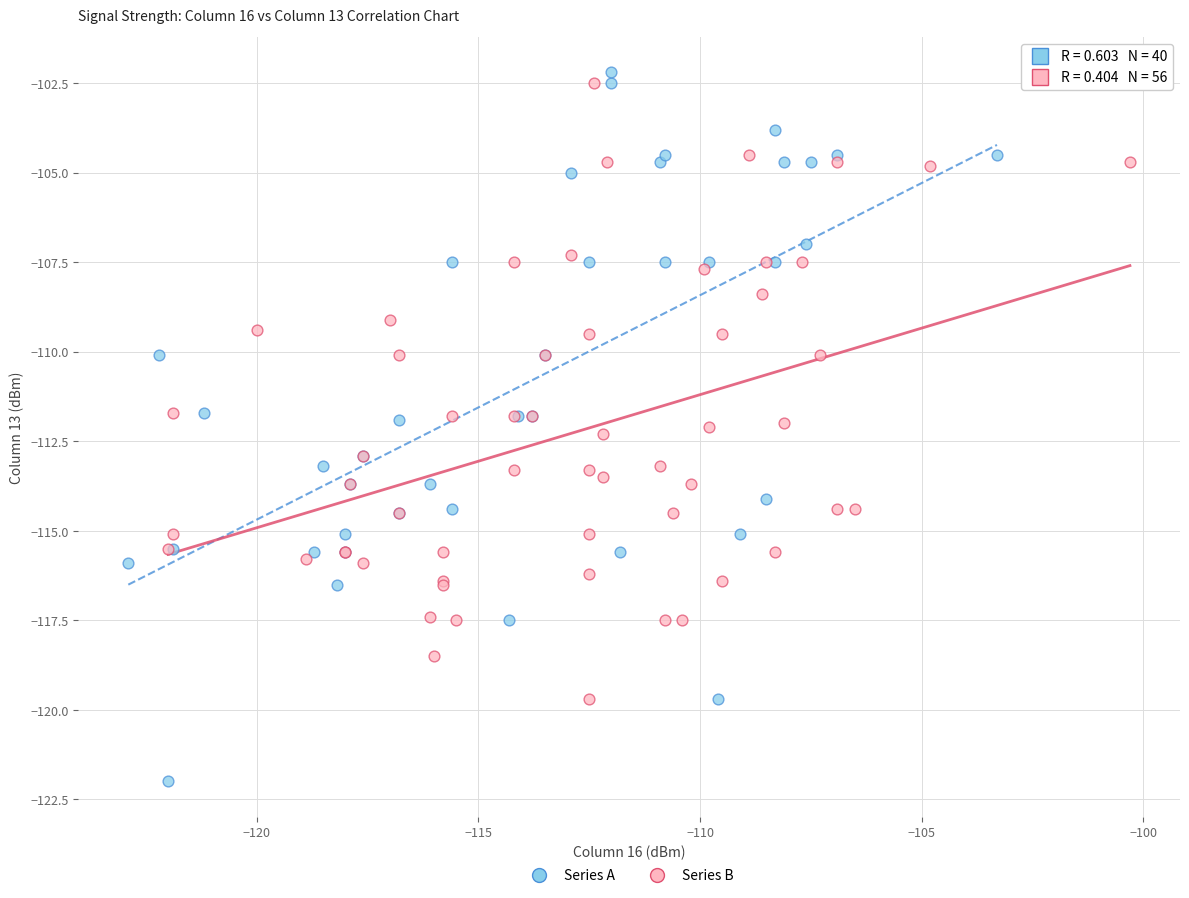

Which series contains the lowest Y value?

Series A